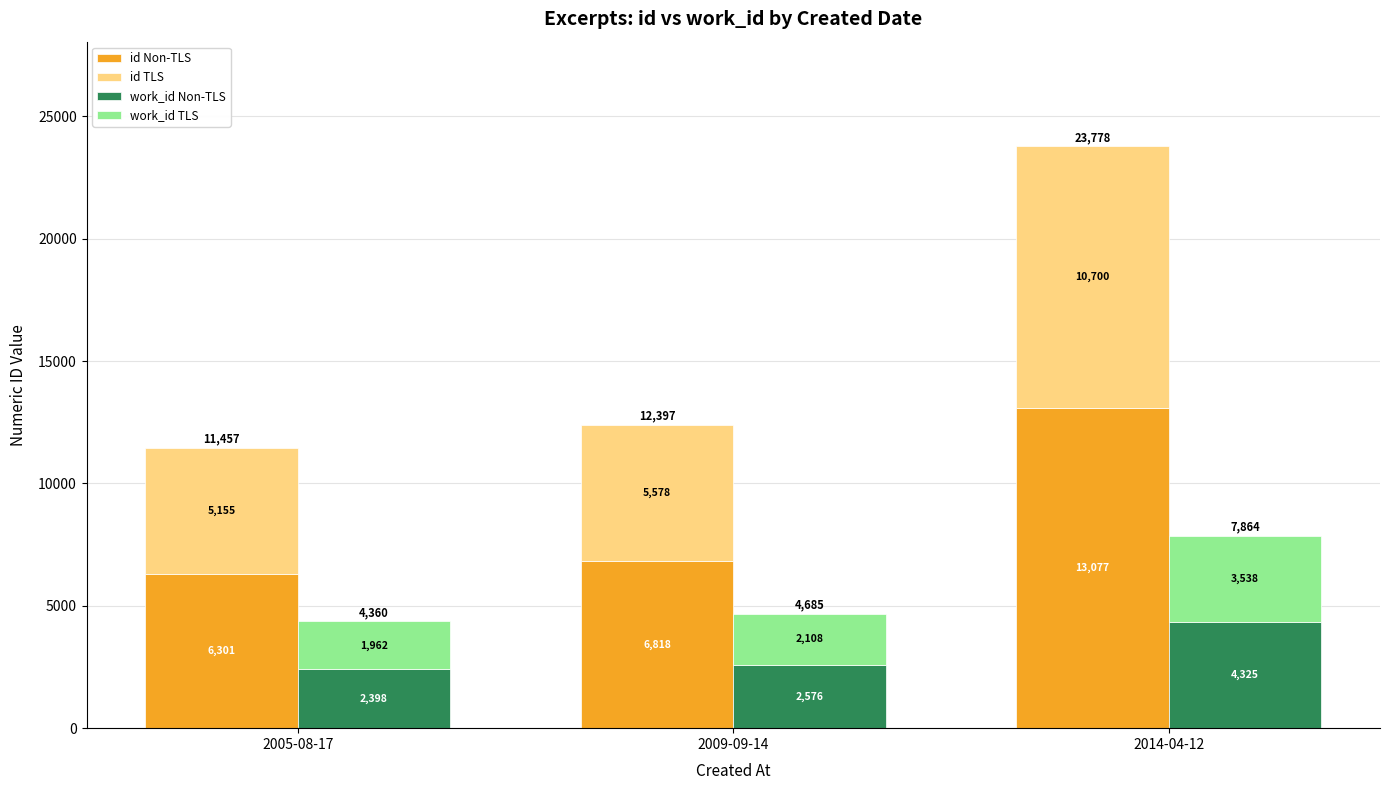

Which label corresponds to the smallest value in the chart?

2005-08-17